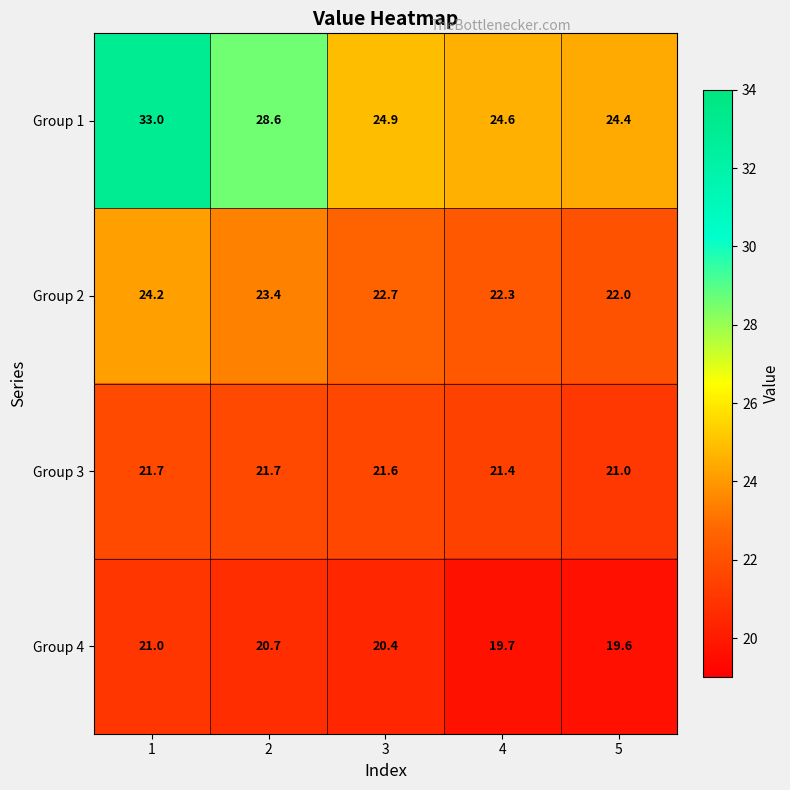

List the series in order of their peak value, lowest first.

Group 4, Group 3, Group 2, Group 1